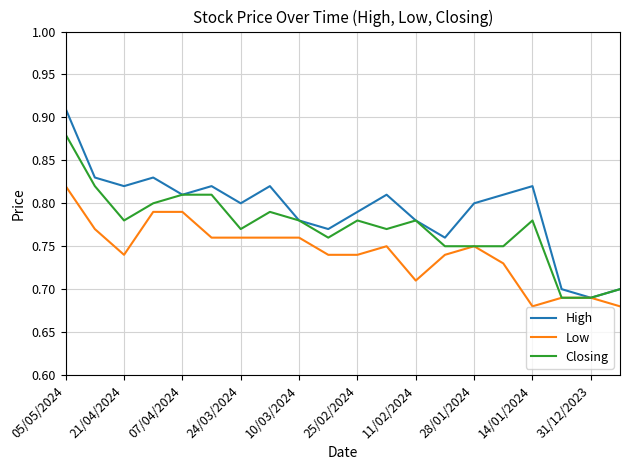

Which series has the largest total across all categories?

High